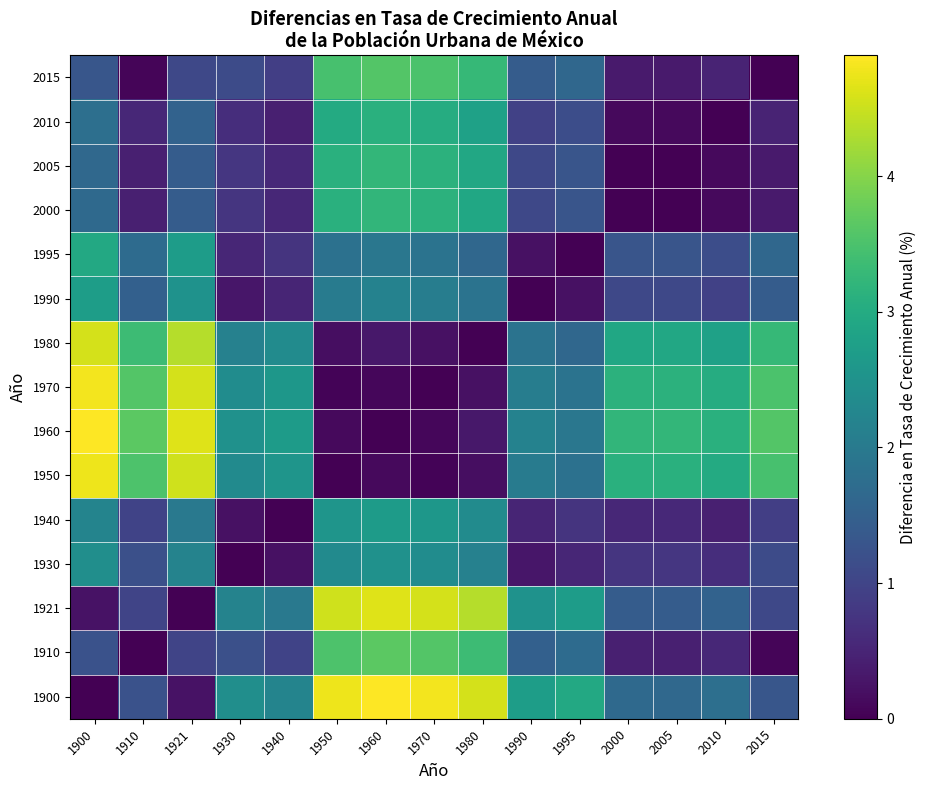

Count the number of categories in the chart.

15